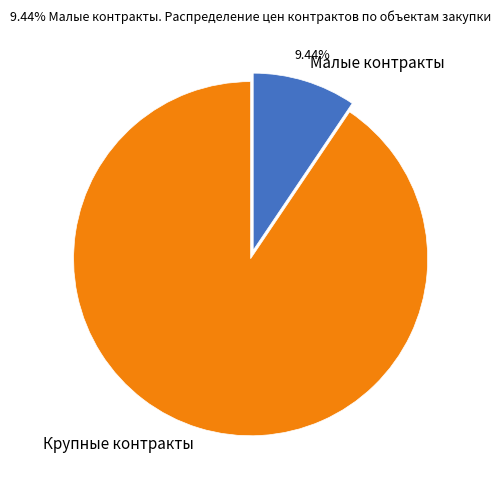

To the nearest percent, what is the average slice percentage?

50%